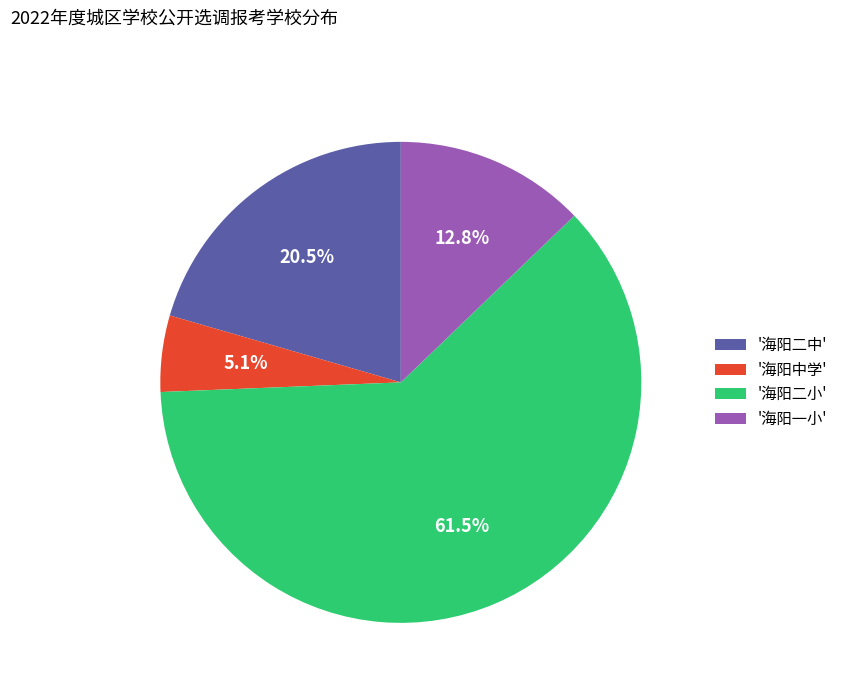

Rank the categories by value from highest to lowest.

'海阳二小', '海阳二中', '海阳一小', '海阳中学'